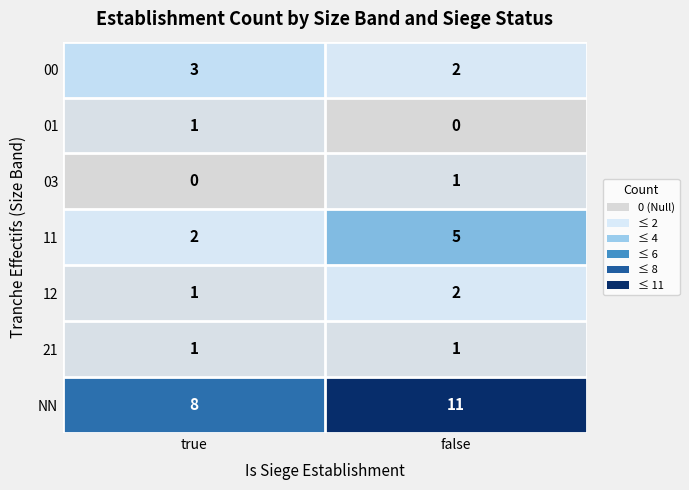

What is the difference between the maximum and minimum values in the NN series?

3